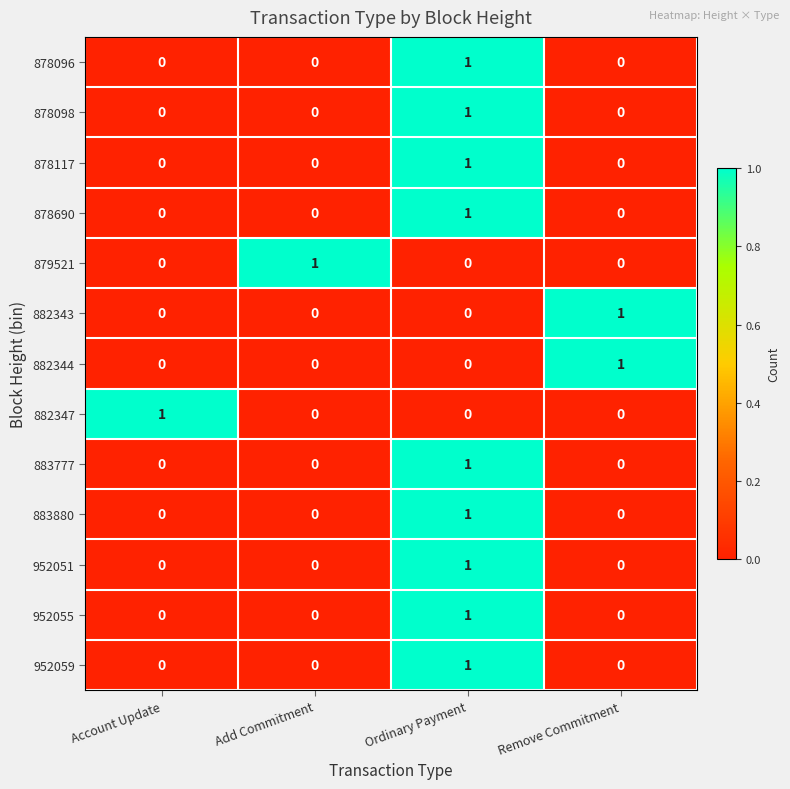

How many 882347 values are between 0 and 1?

4